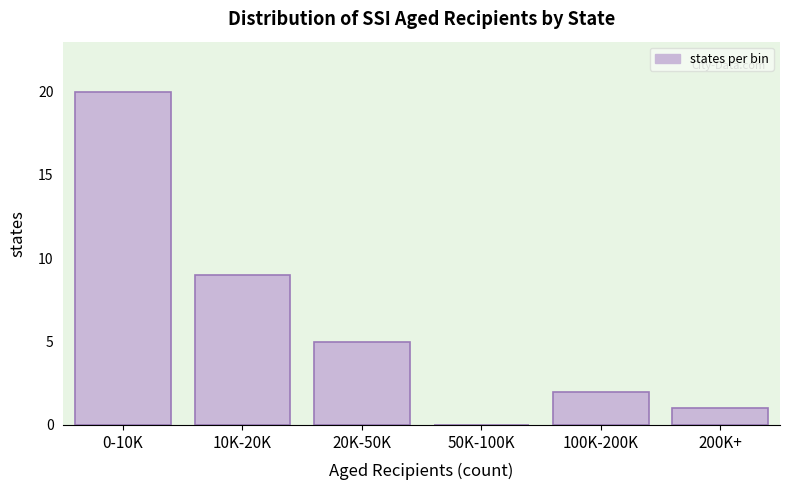

Reading left to right, extract all data points from this chart.

0-10K=20	10K-20K=9	20K-50K=5	50K-100K=0	100K-200K=2	200K+=1